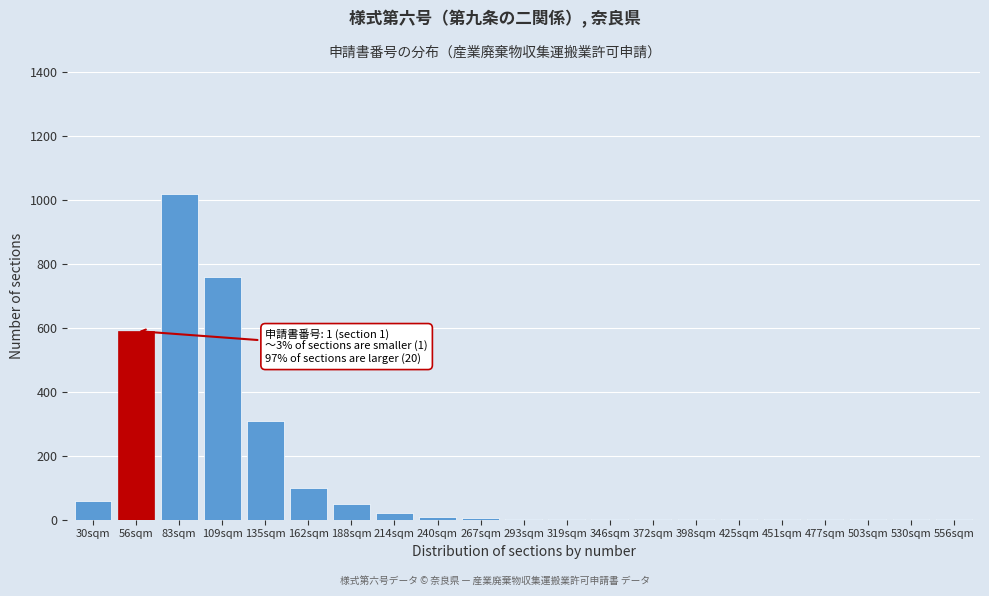

What is the greatest value displayed?

1020